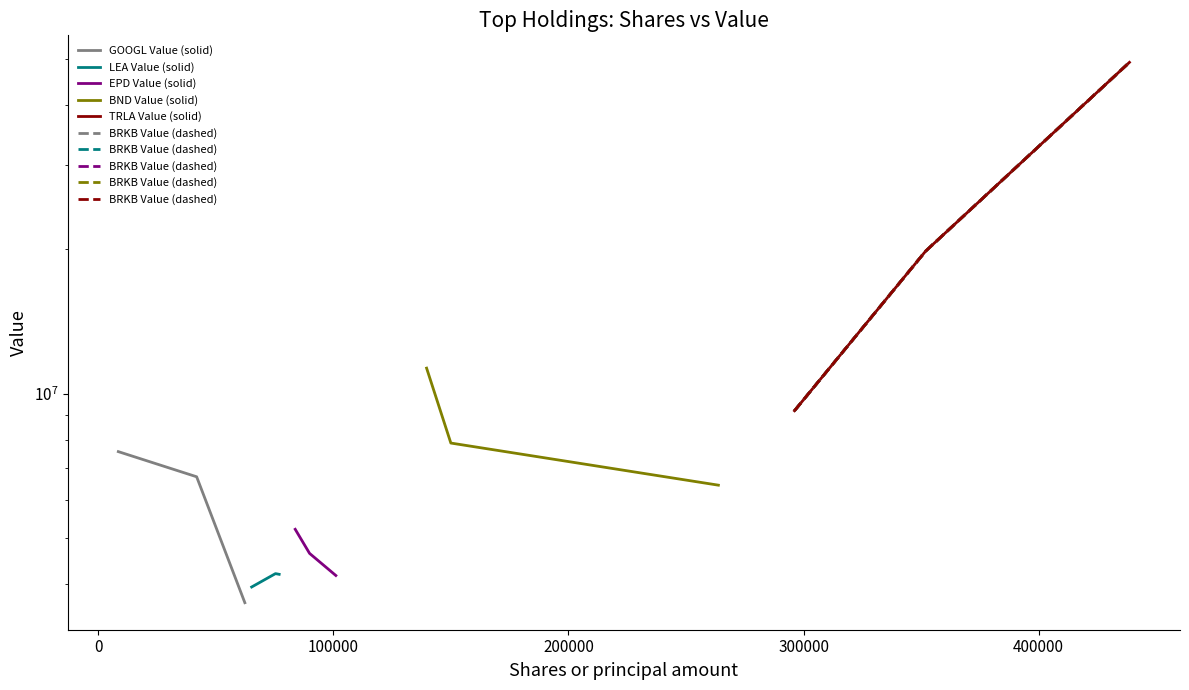

Reading left to right, extract all data points from this chart.

GOOGL Value (solid): 7565000	6704000	3661000
LEA Value (solid): 3948000	4210000	4196000
EPD Value (solid): 5209000	4640000	4172000
BND Value (solid): 11298000	7883000	6439000
TRLA Value (solid): 9207000	19811000	49086000
BRKB Value (dashed): 9207000	19811000	49086000